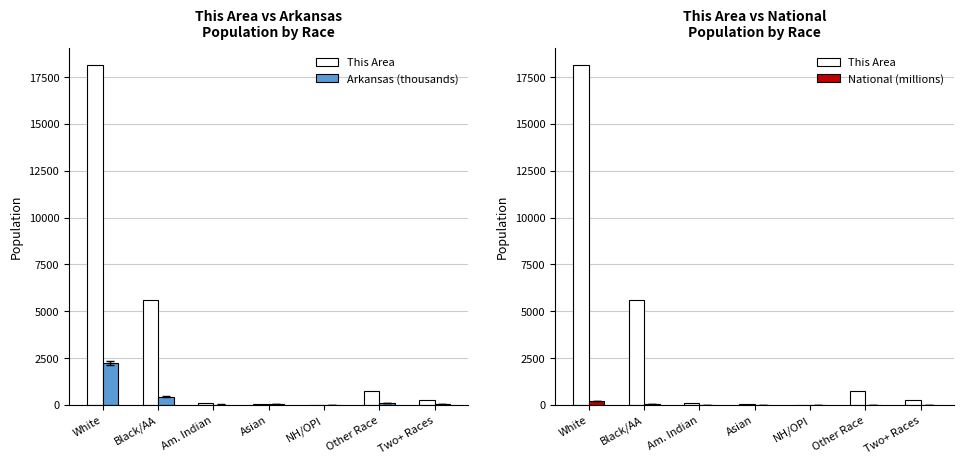

Reading left to right, what are all the values shown in this chart?

This Area: White=18160.0	Black/AA=5614.0	Am. Indian=77.0	Asian=54.0	NH/OPI=4.0	Other Race=770.0	Two+ Races=289.0
Arkansas (thousands): White=2245.2	Black/AA=449.9	Am. Indian=22.2	Asian=36.1	NH/OPI=5.9	Other Race=99.6	Two+ Races=57.0
National (millions): White=223.6	Black/AA=38.9	Am. Indian=2.9	Asian=14.7	NH/OPI=0.5	Other Race=19.1	Two+ Races=9.0